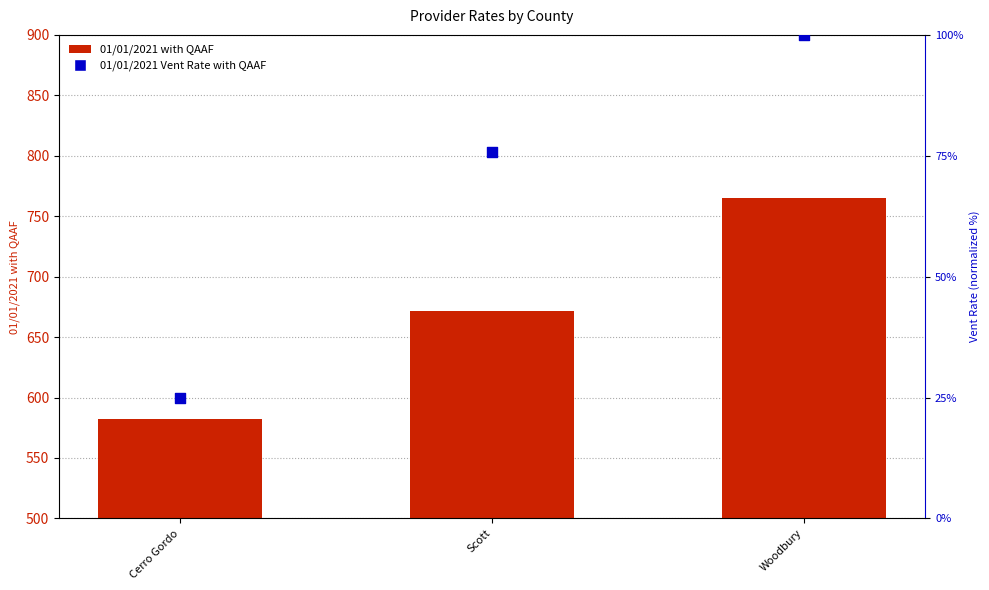

At which category is the sum across all series the highest?

Woodbury